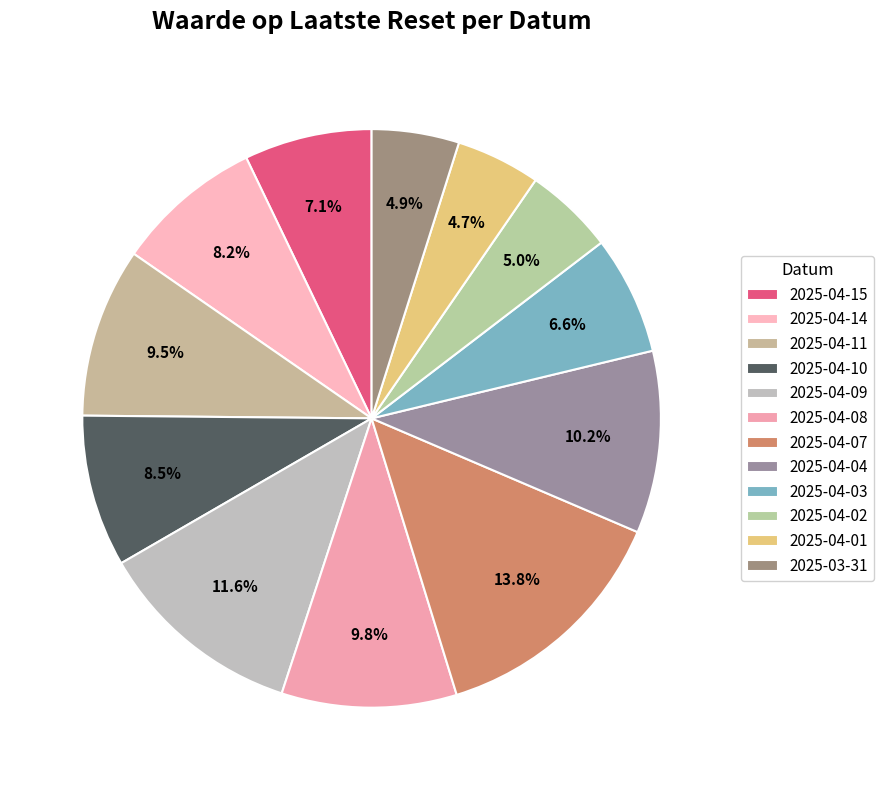

How many segments does this pie chart have?

12